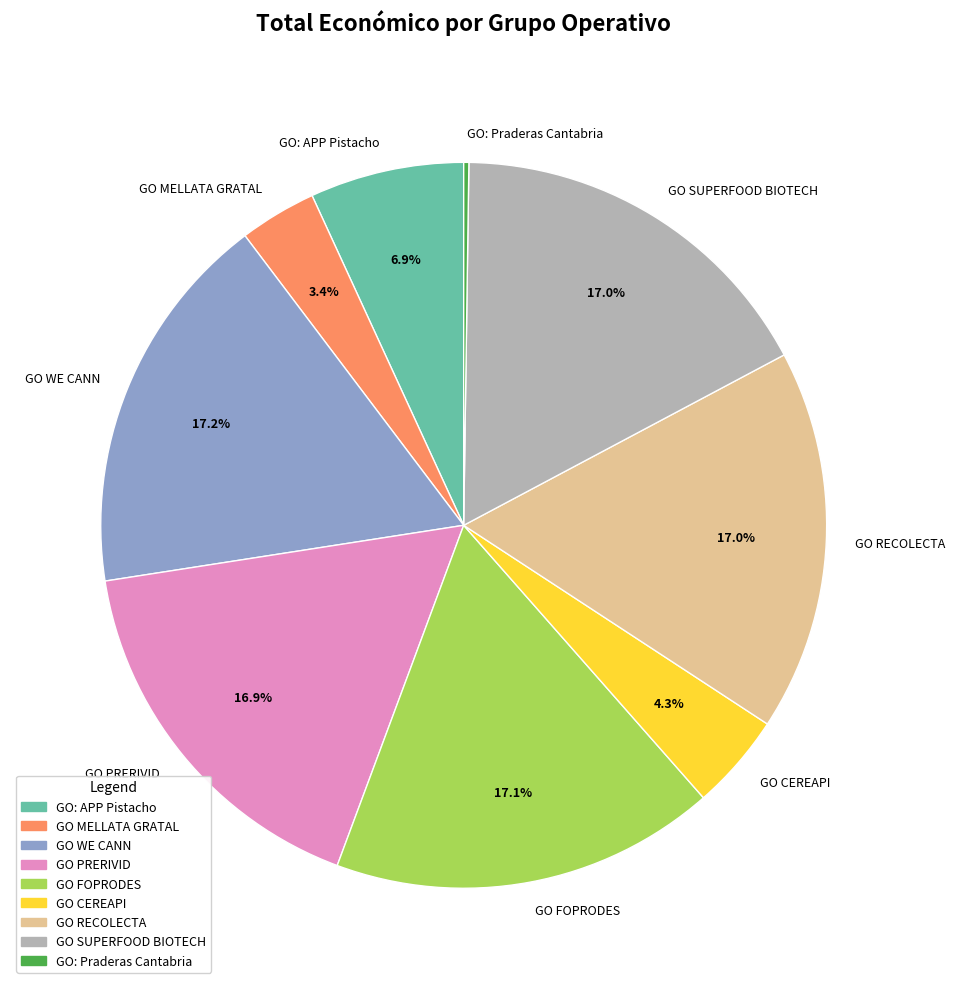

What percentage do GO PRERIVID and GO CEREAPI together represent?

21.2%